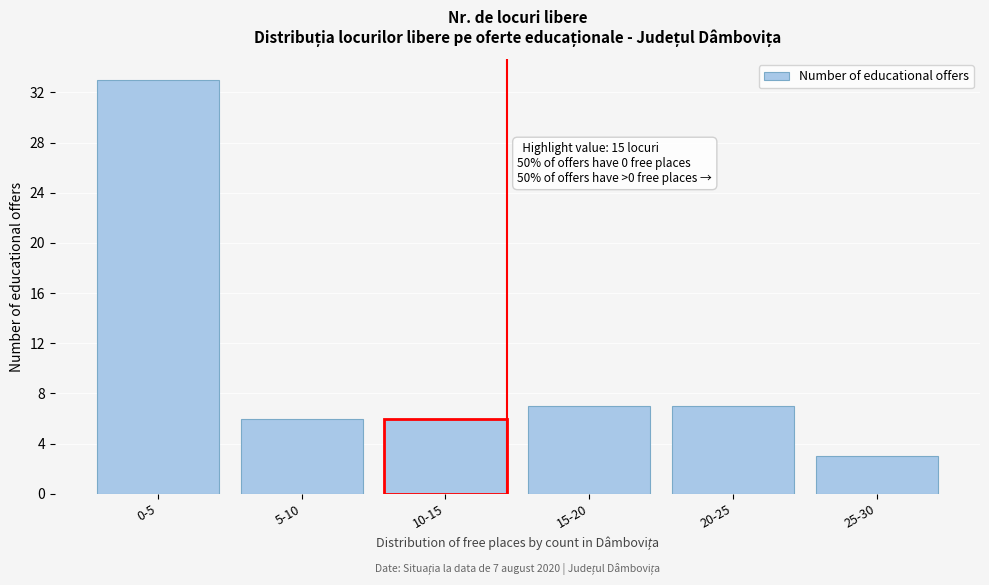

Reading left to right, list all the values displayed in this chart.

0-5=33	5-10=6	10-15=6	15-20=7	20-25=7	25-30=3